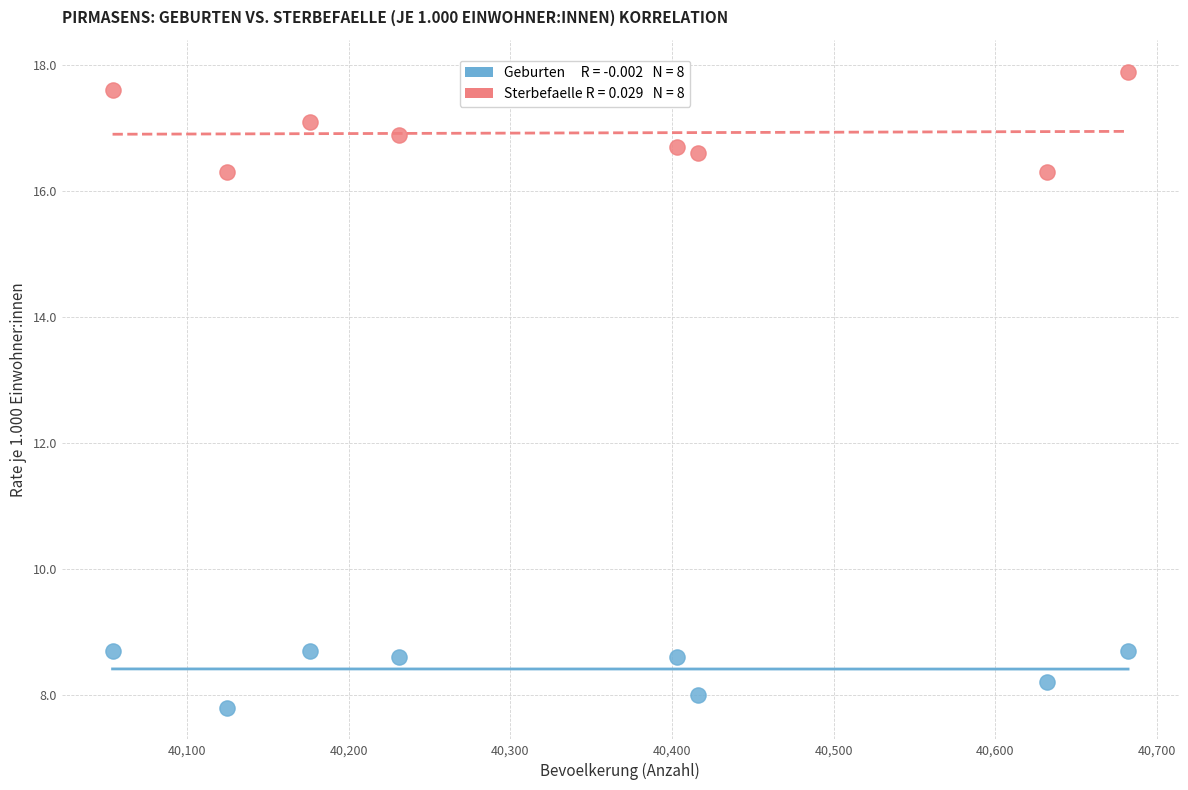

Across all data points, what is the range of Y values (max minus min)?

10.1